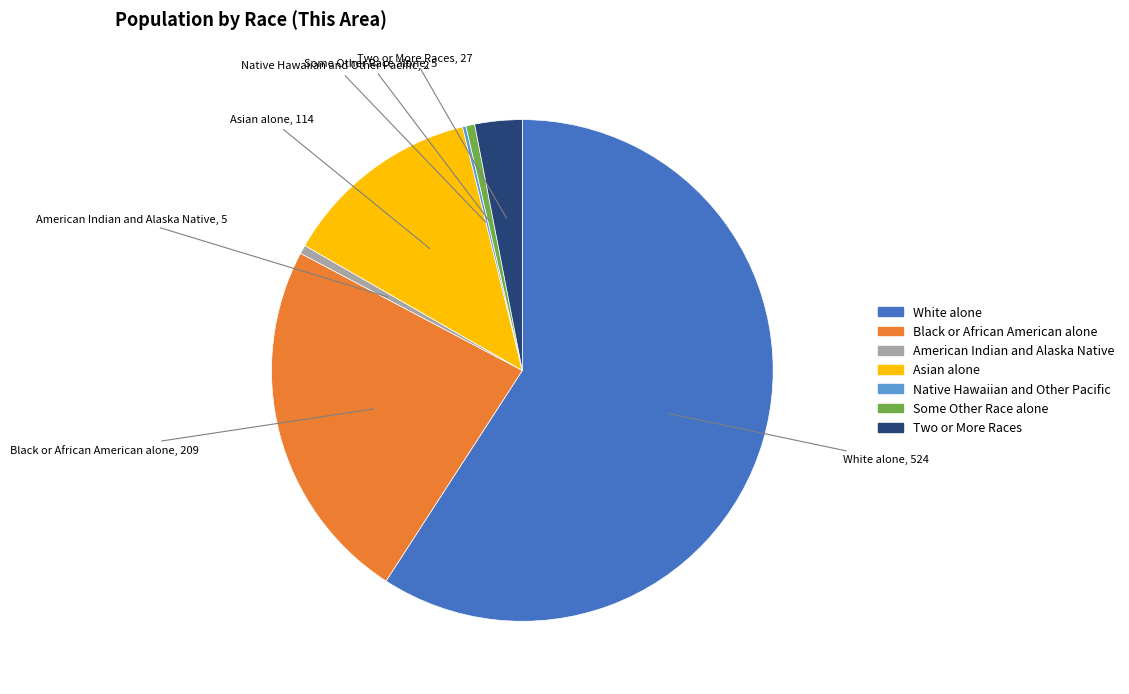

Which has a higher value, Some Other Race alone or White alone?

White alone